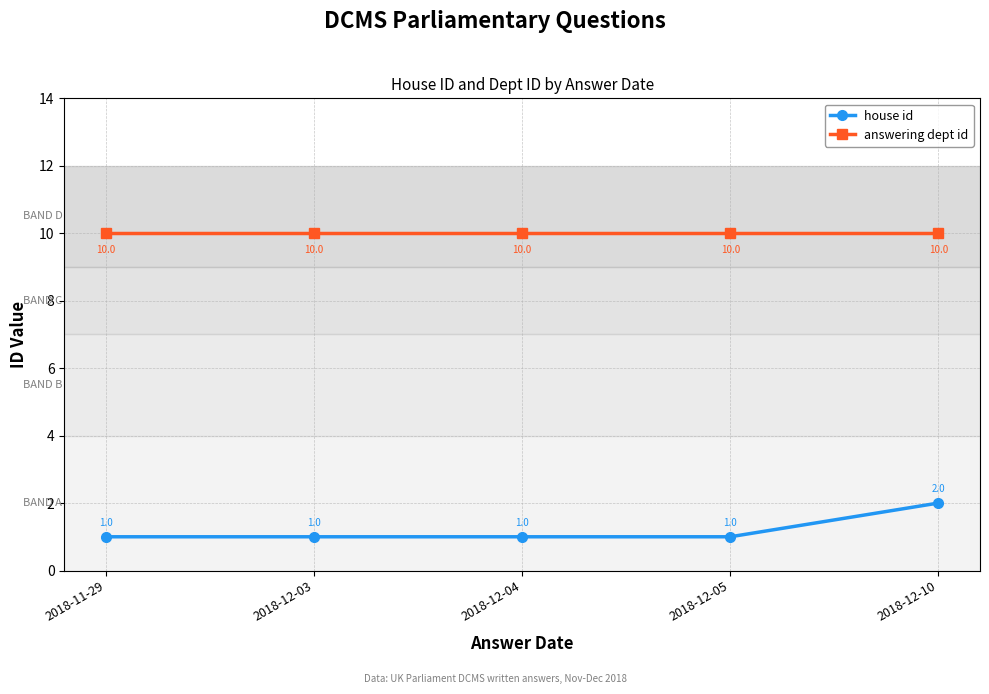

Is it true that answering dept id equals 3 at 2018-12-03?

False